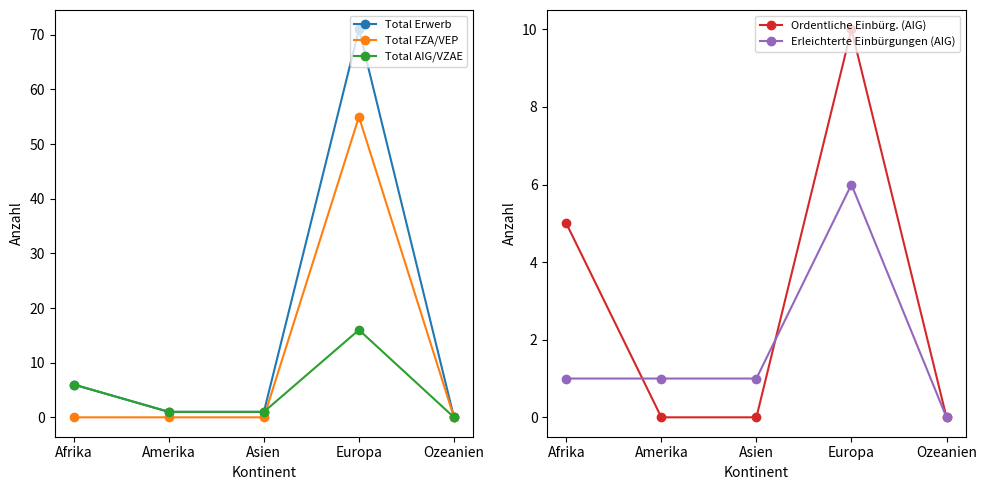

How many categories are shown in the chart?

5